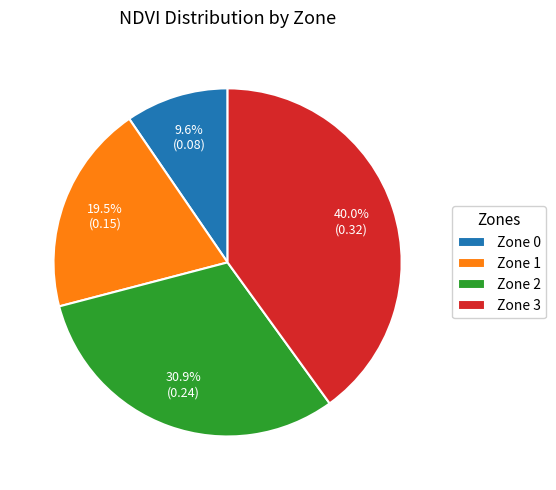

Rank the categories by value from highest to lowest.

Zone 3, Zone 2, Zone 1, Zone 0